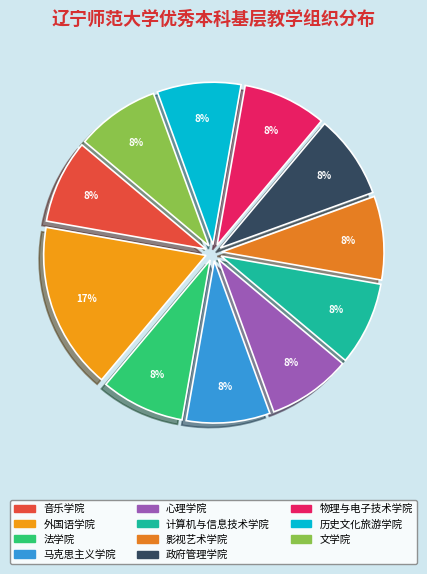

To the nearest percent, what is the average slice percentage?

9%